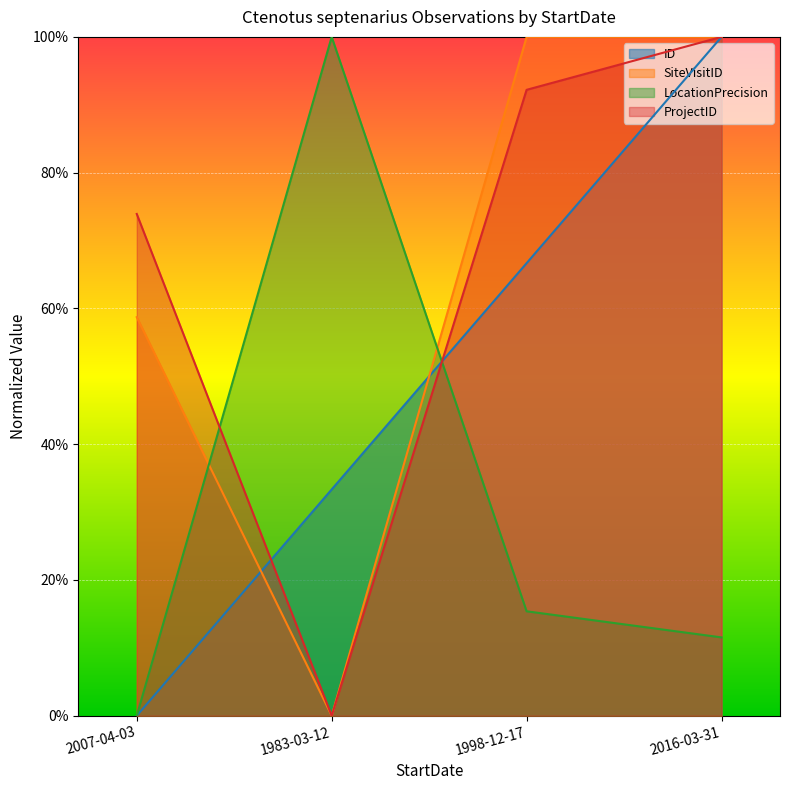

What is the sum of all ProjectID values?

2.7